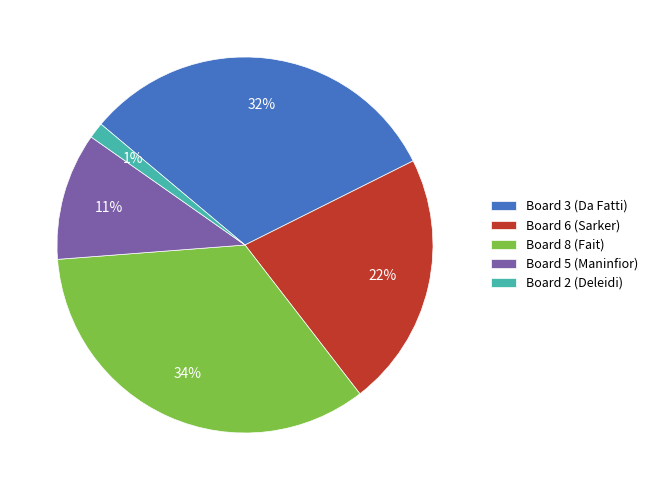

Which slice is the smallest?

Board 2 (Deleidi)